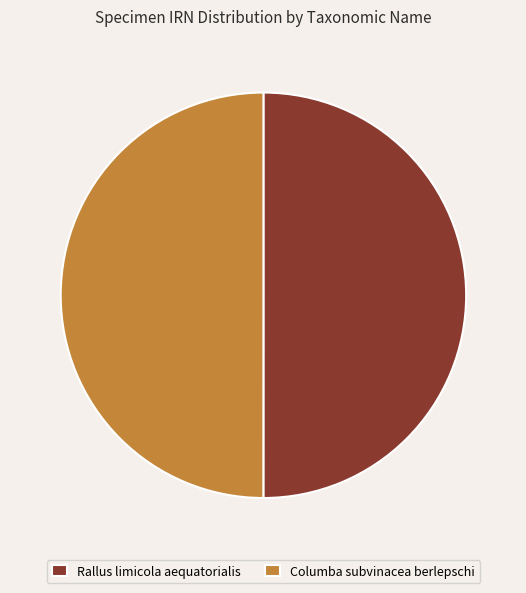

Is it true that Columba subvinacea berlepschi is 50% of the pie?

True